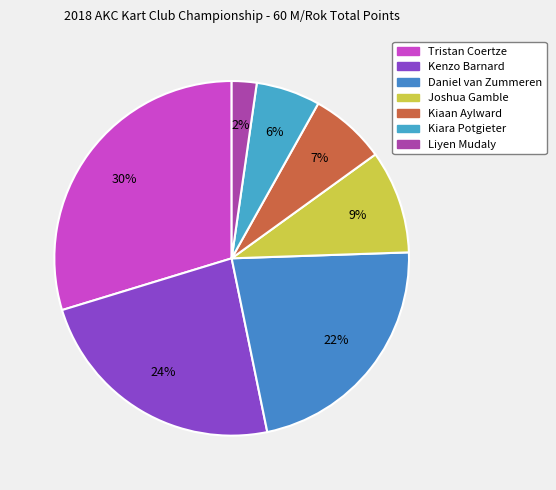

Is it true that Kiara Potgieter is 6% of the pie?

True